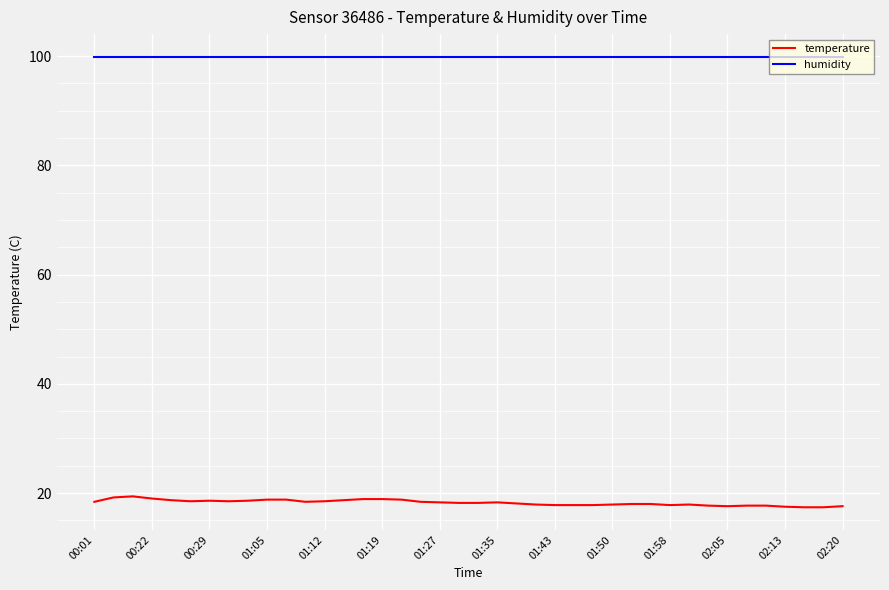

What is the smallest value displayed?

17.4